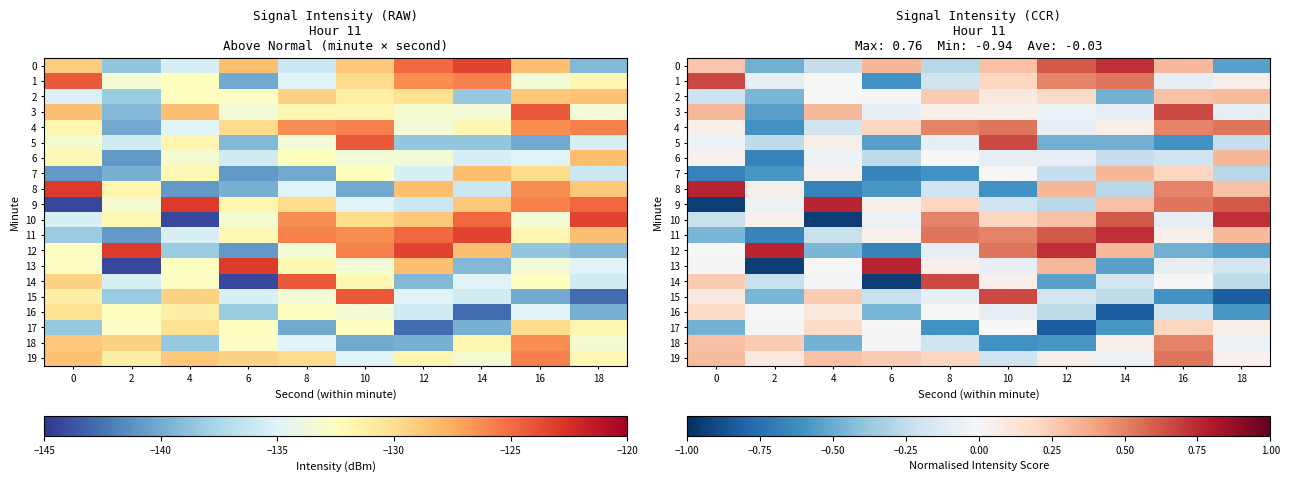

What is the minimum value for 17?

-0.8